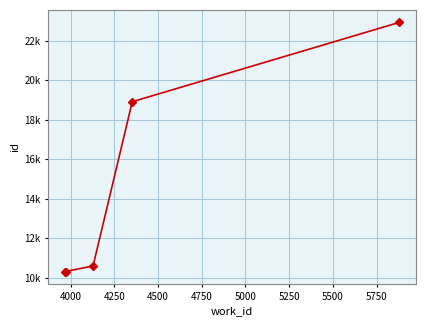

Does the chart have visible grid lines?

Yes